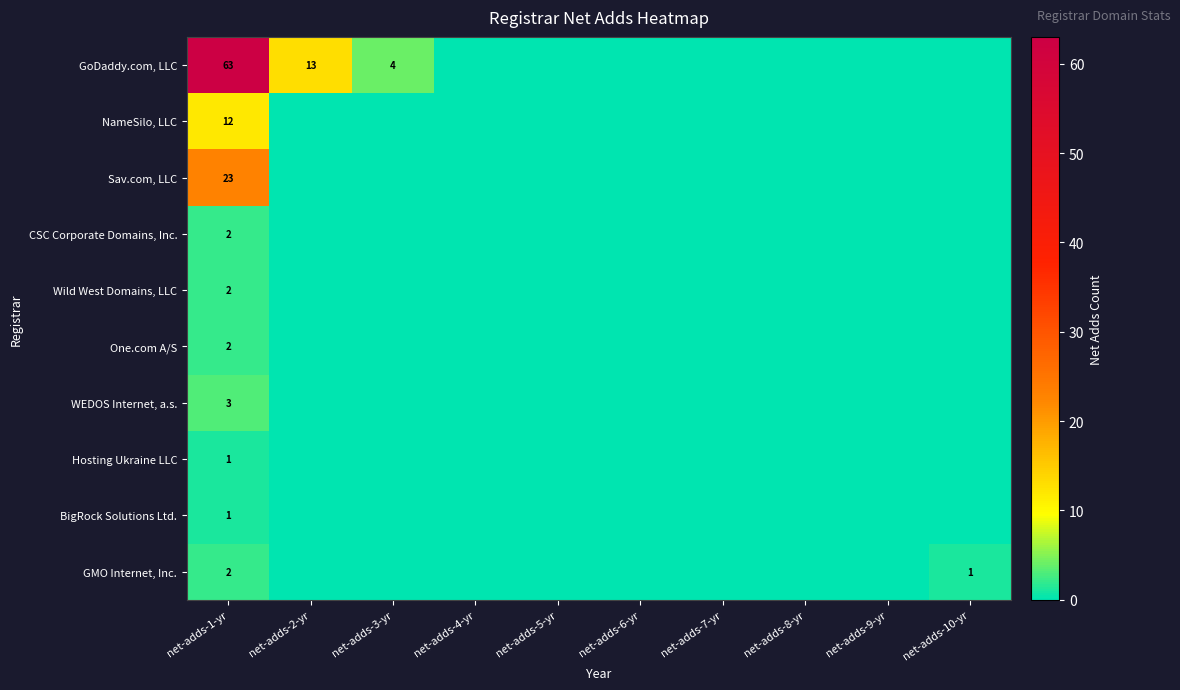

The CSC Corporate Domains, Inc. series shows 2 at net-adds-1-yr. True or false?

True